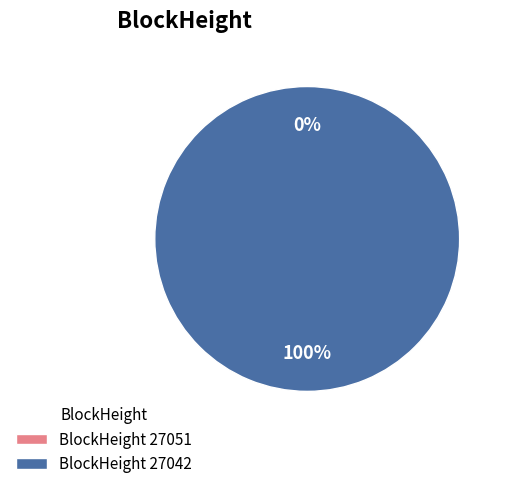

Combined, what portion of the pie is 27051 and 27042?

100.0%